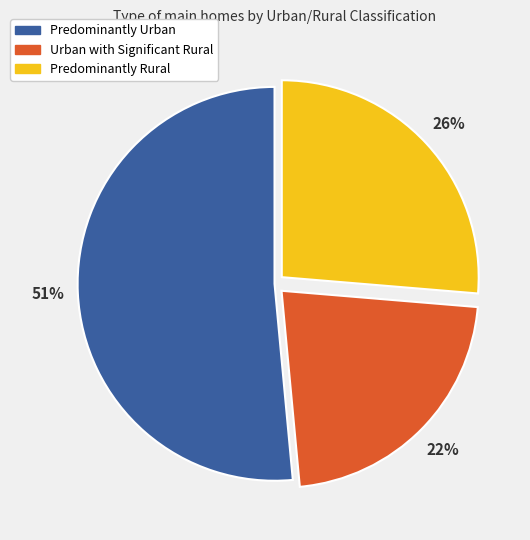

What is the largest slice in the pie chart?

Predominantly Urban